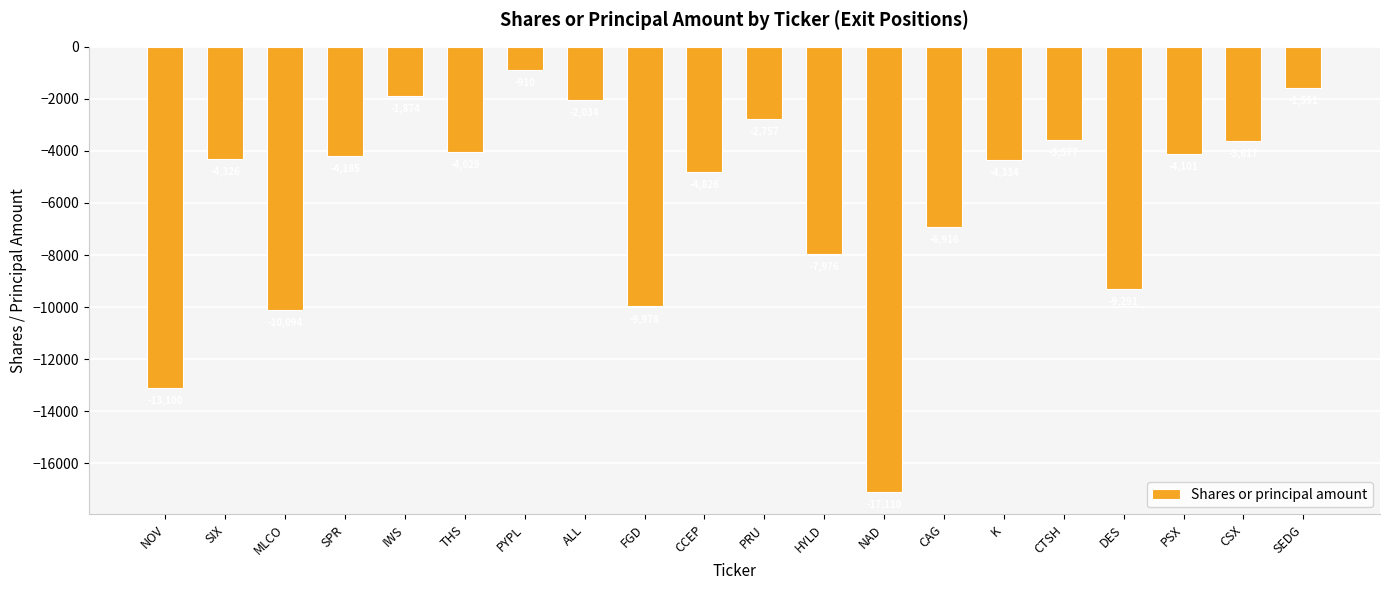

What is the maximum value shown in the chart?

-910